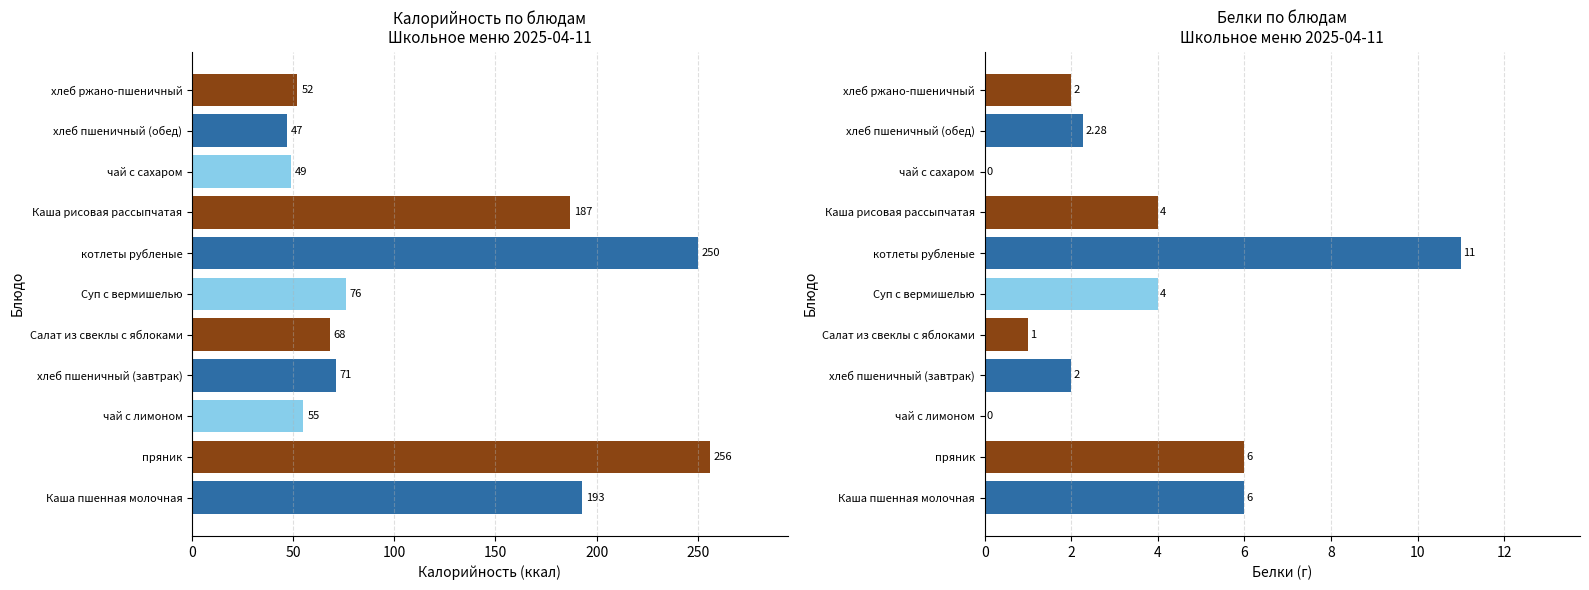

Rank the series by their average value, from highest to lowest.

Калорийность, Белки